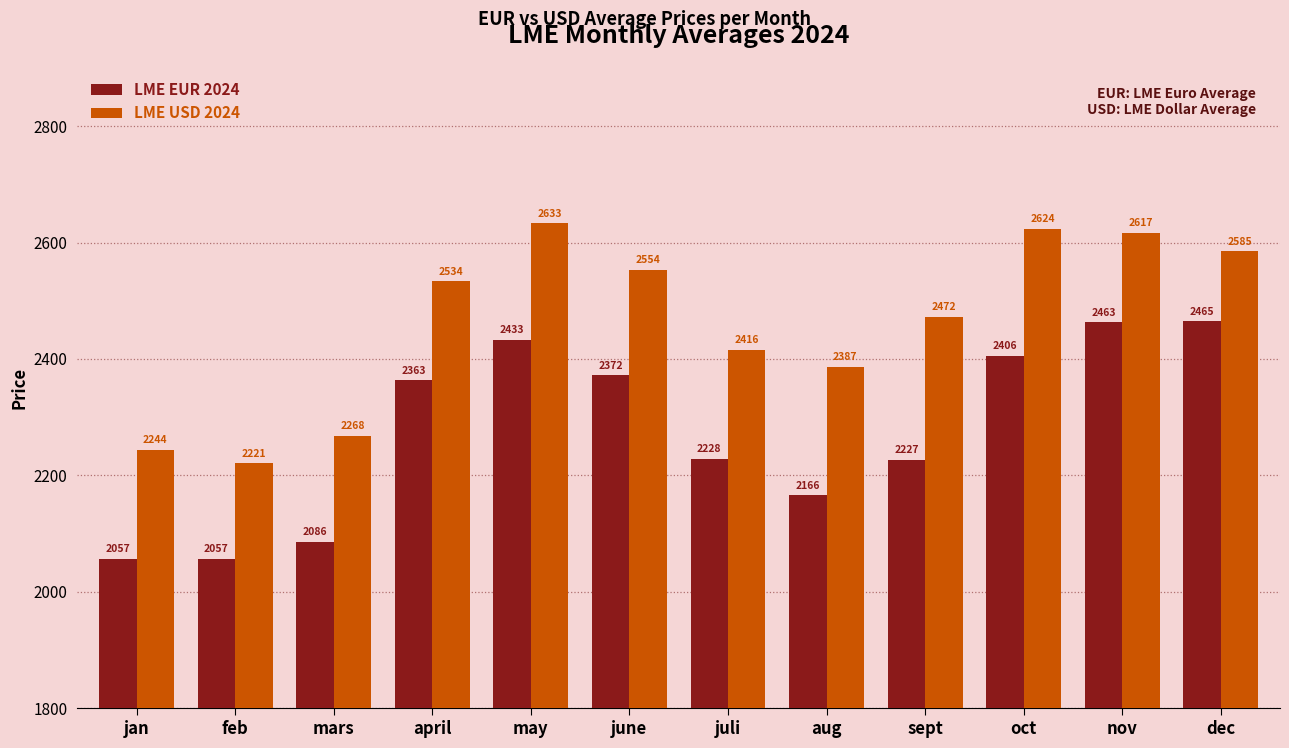

Between sept and oct, which series saw the biggest shift?

LME EUR 2024